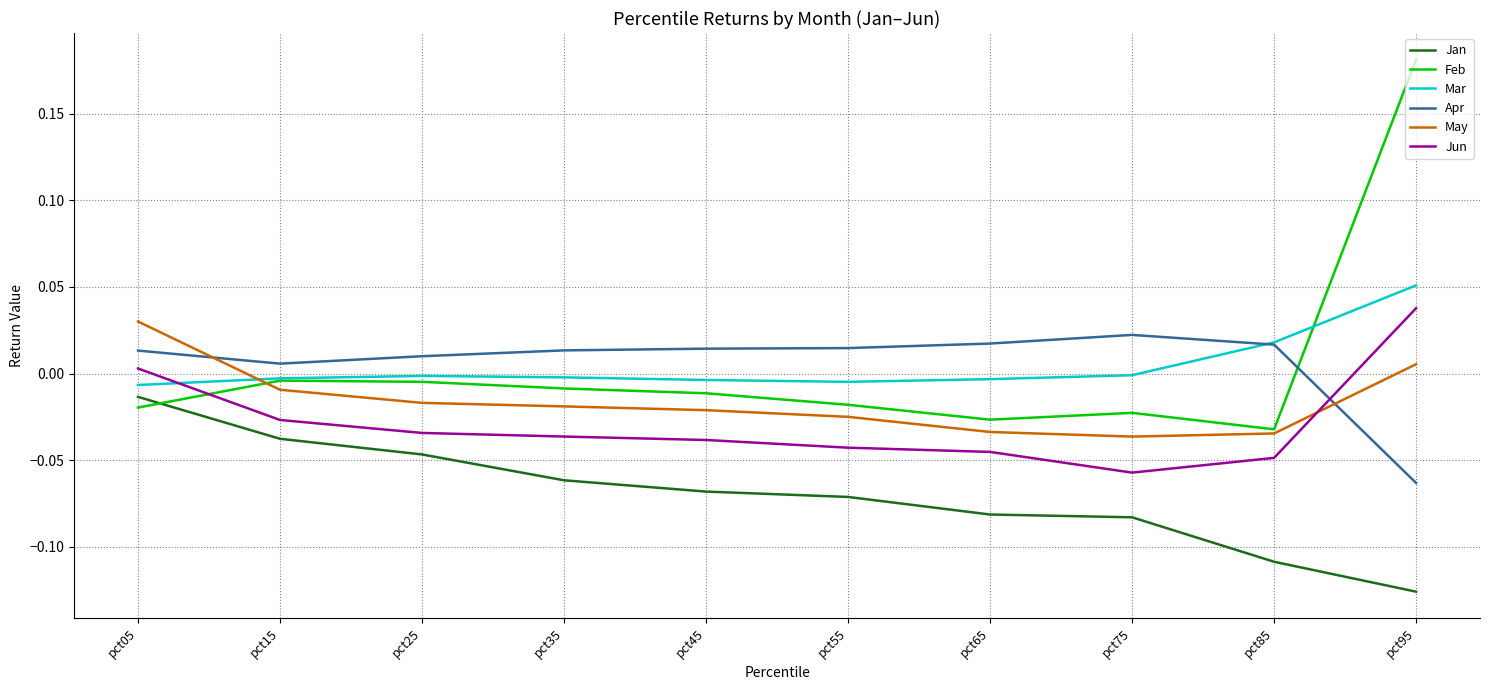

True or false: Mar and Jan cross at least once.

False